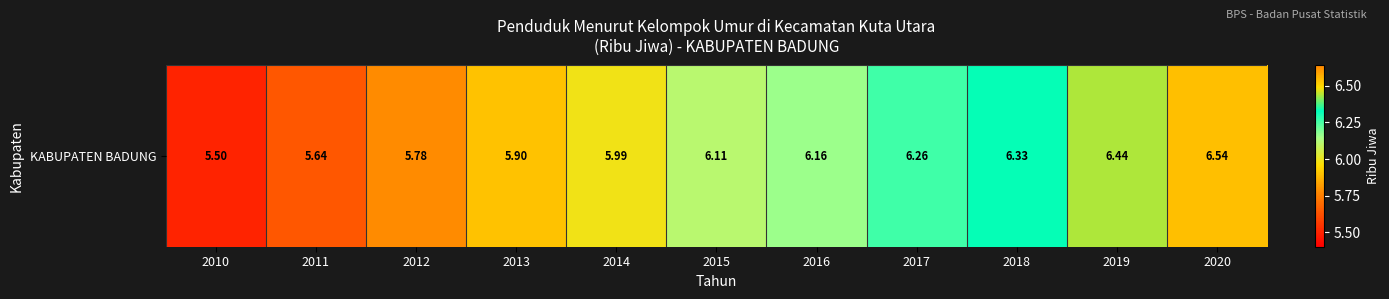

Is it true that the value at 2017 is 10.8?

False